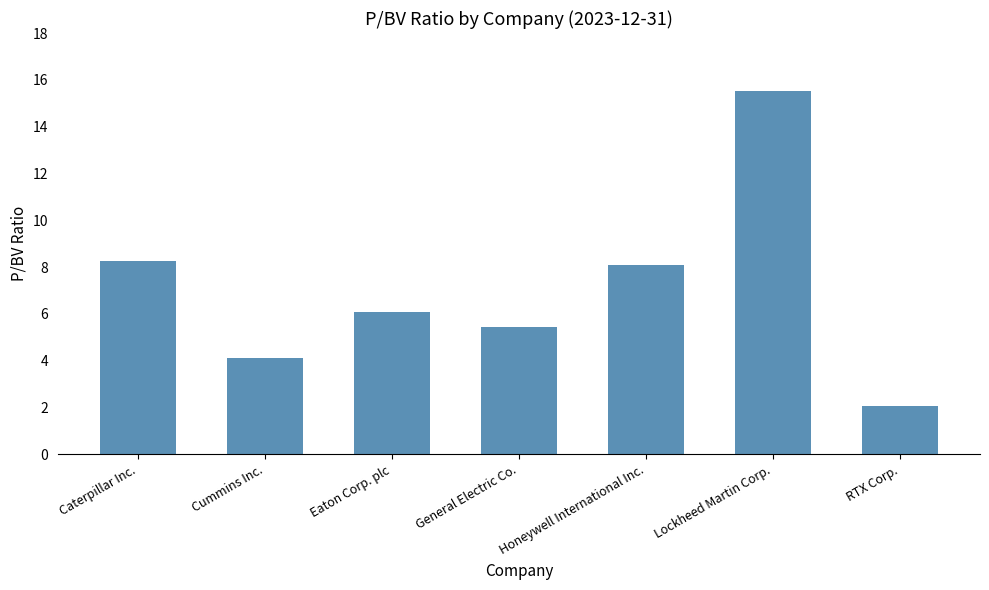

What value does the data have at Honeywell International Inc.?

8.1